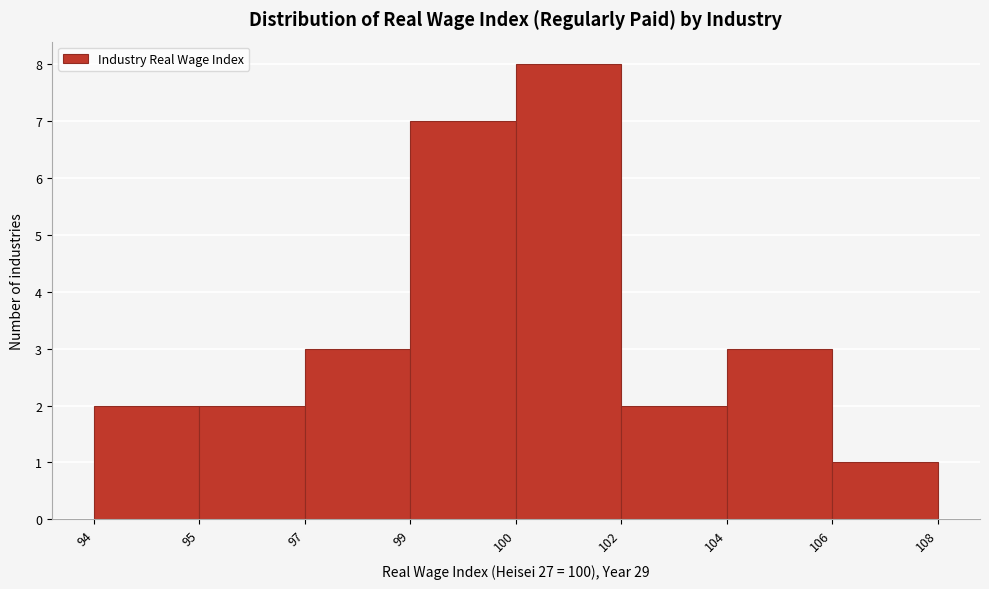

Reading left to right, extract all data points from this chart.

94=2	95=2	97=3	99=7	100=8	102=2	104=3	106=1